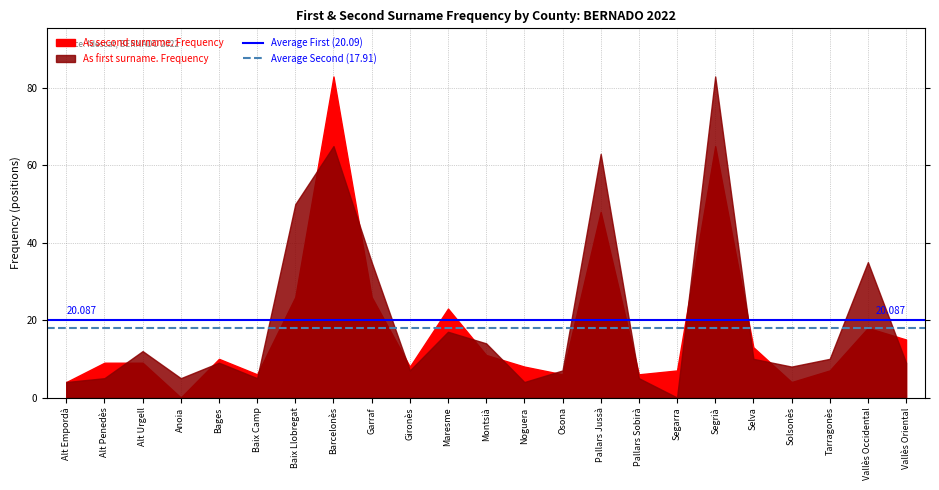

The value of Average First (20.09) at Alt Empordà is 27.9. True or false?

False